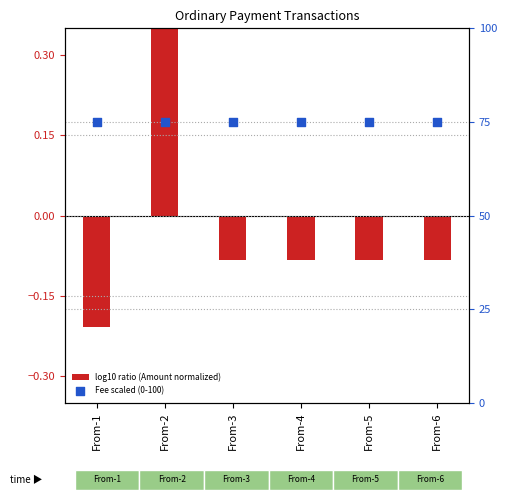

At which category is the sum across all series the highest?

From-2